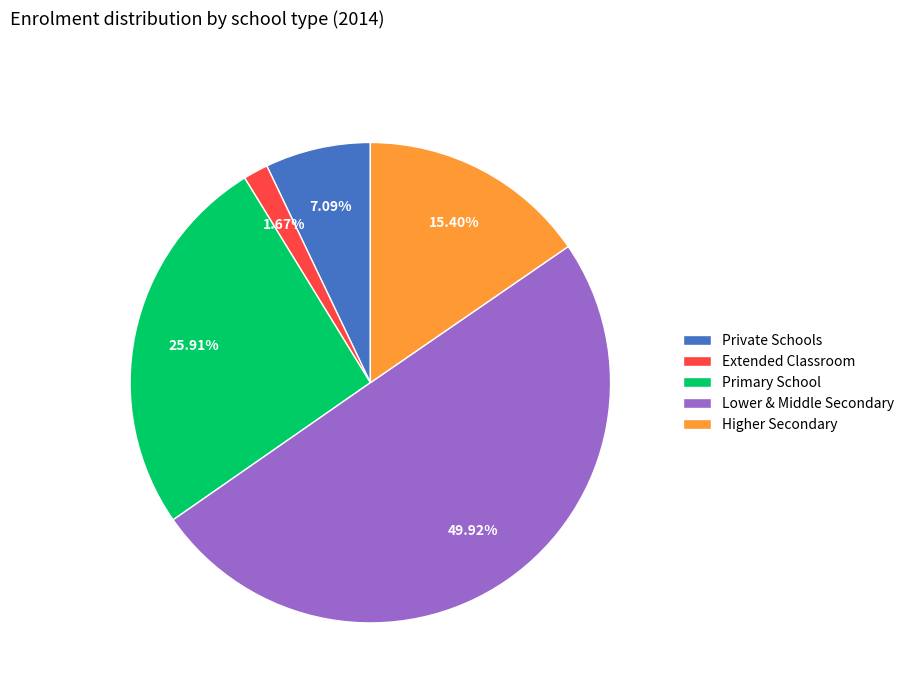

How many slices are in this pie chart?

5